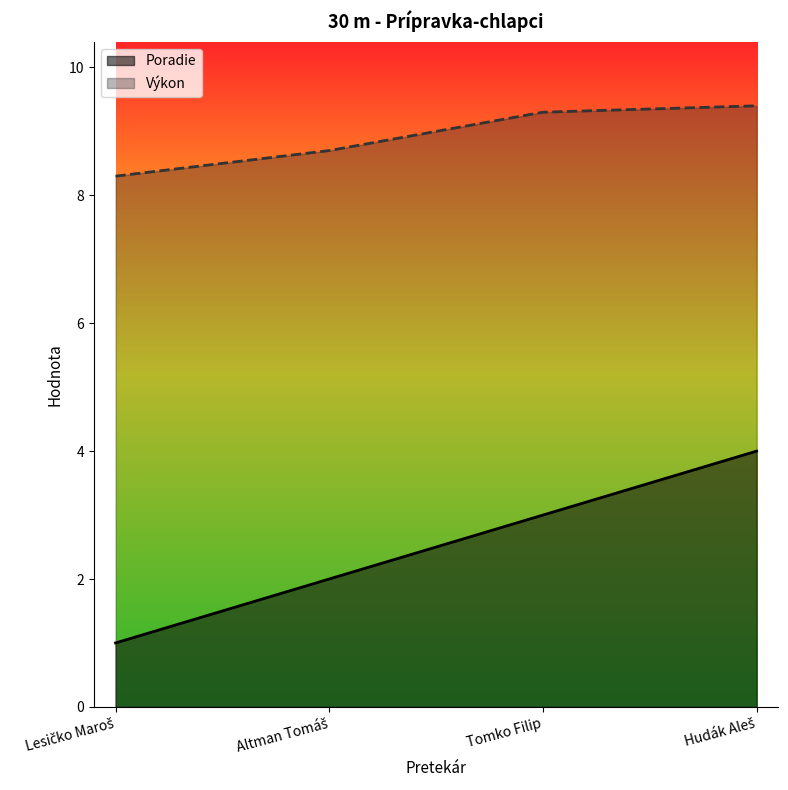

True or false: Výkon has a value of 9.4 at Hudák Aleš.

True